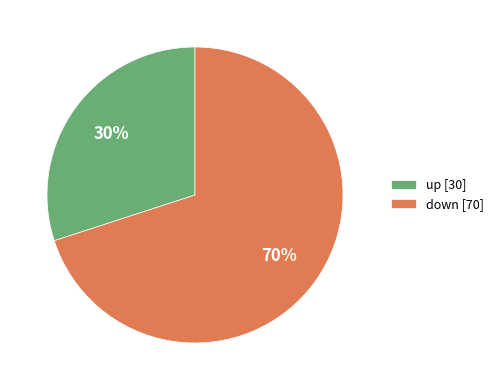

To the nearest percent, what is the difference between the largest and smallest slice percentages?

40%